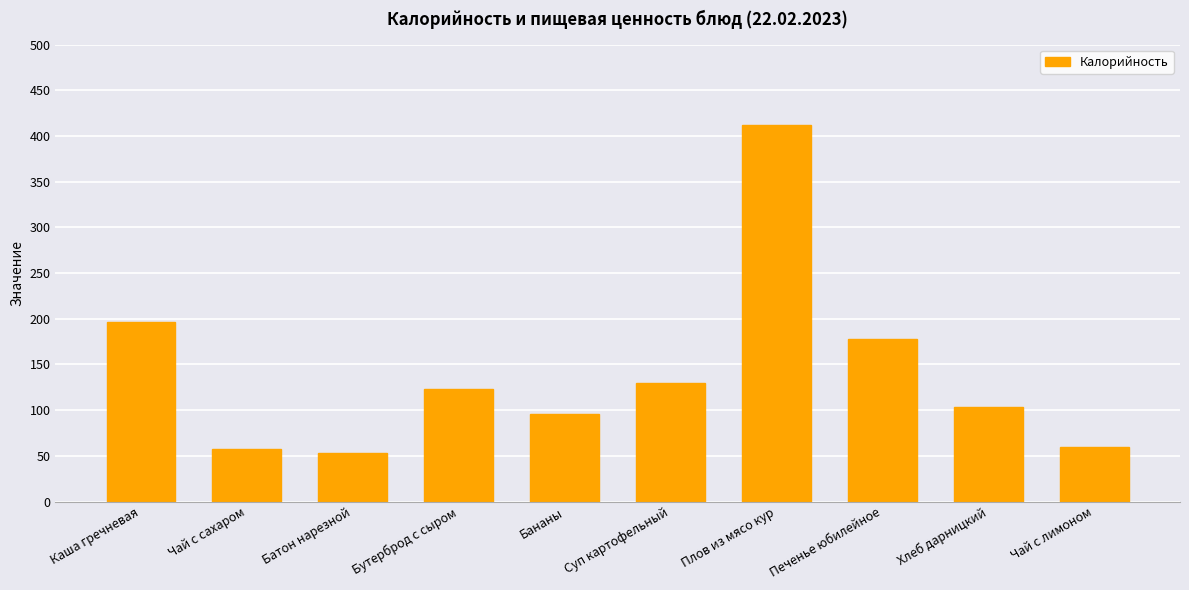

What is the average value?

141